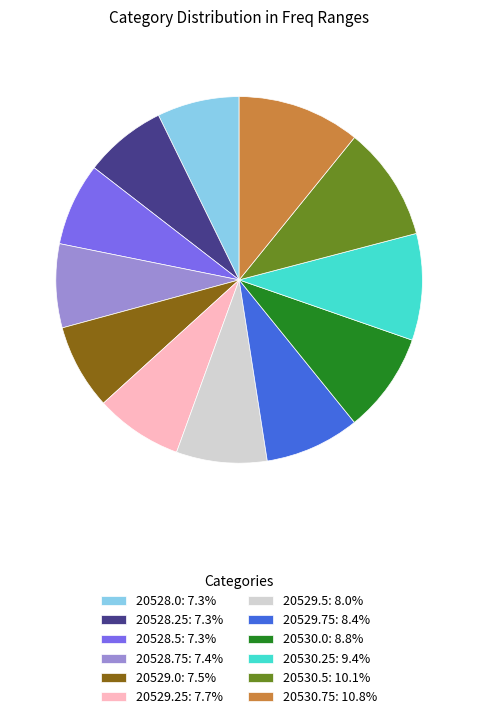

How many segments does this pie chart have?

12